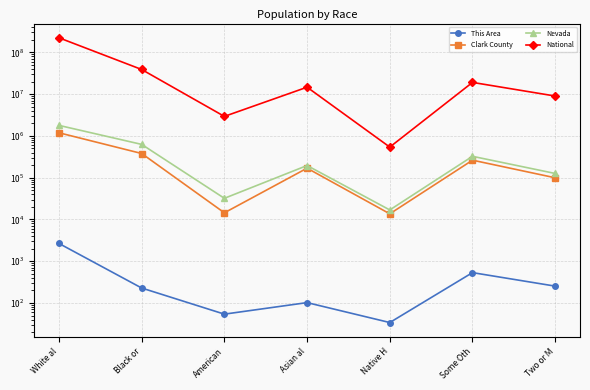

Does the chart have visible grid lines?

Yes